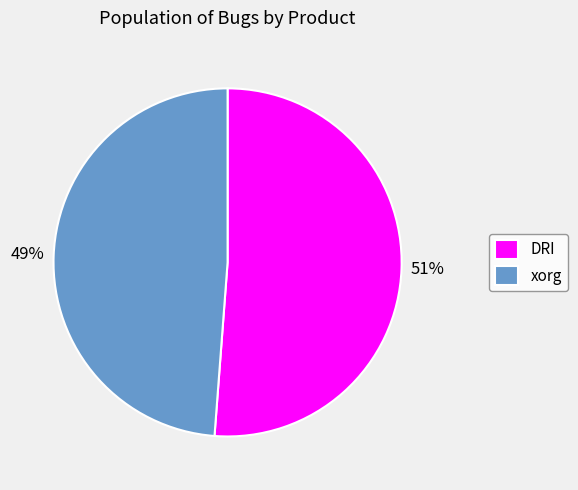

Count the number of slices in the pie.

2